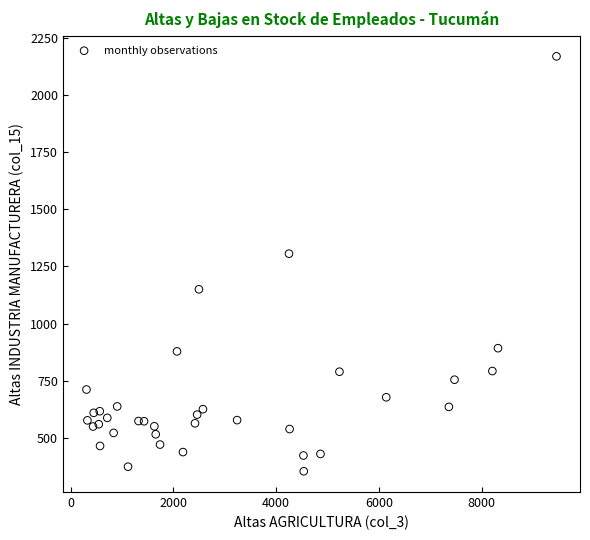

What Y value in the scatter plot is closest to 1261?

1306